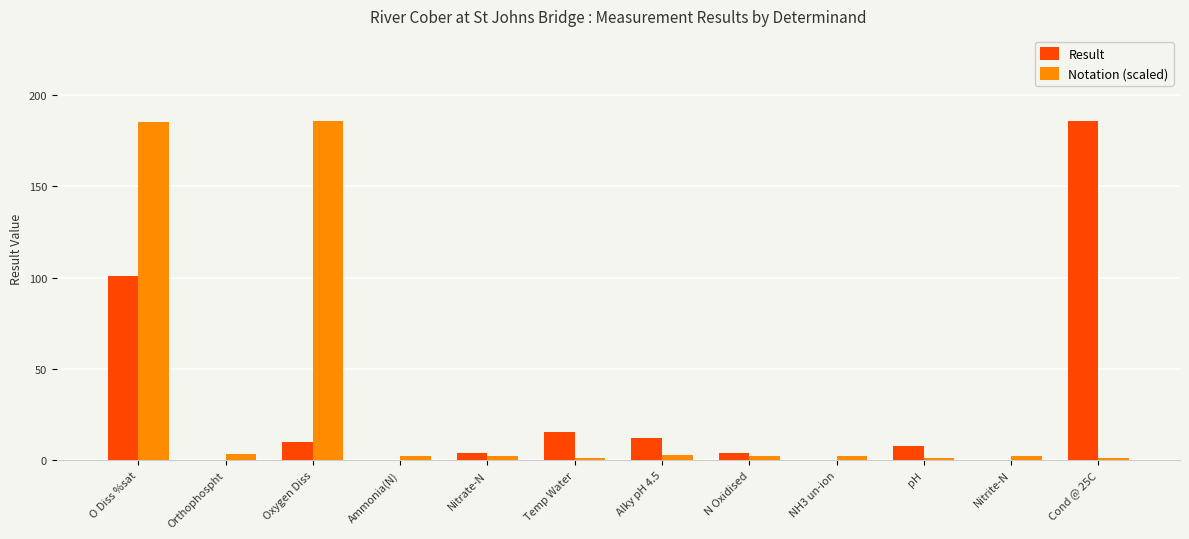

Which series changed the most between O Diss %sat and NH3 un-ion?

Notation (scaled)